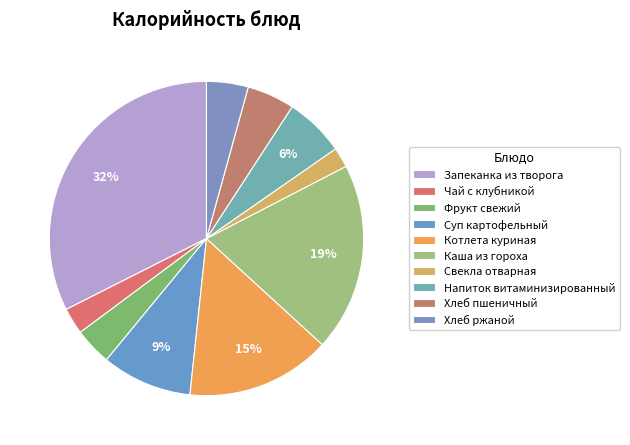

What is the largest slice in the pie chart?

Запеканка из творога